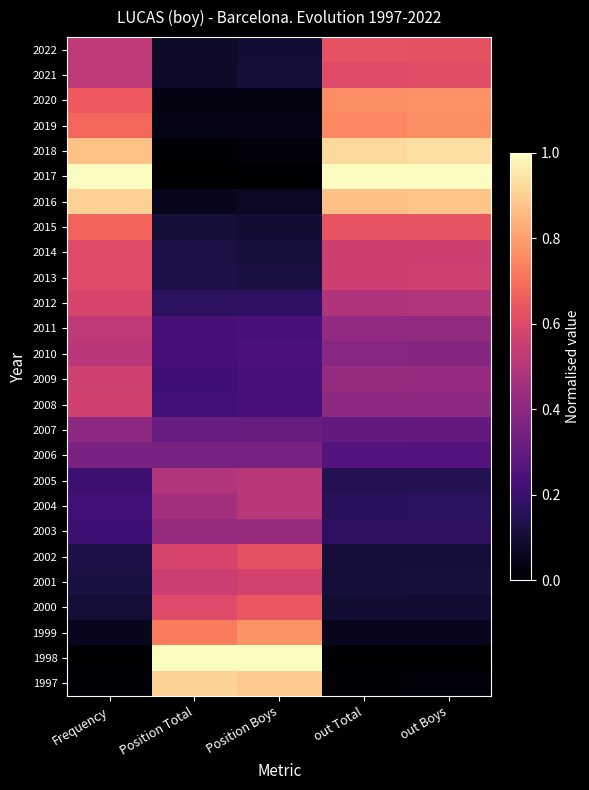

Reading left to right, list all the values displayed in this chart.

2022: Frequency=0.5	Position Total=0.1	Position Boys=0.1	out Total=0.6	out Boys=0.6
2021: Frequency=0.5	Position Total=0.1	Position Boys=0.1	out Total=0.6	out Boys=0.6
2020: Frequency=0.7	Position Total=0.0	Position Boys=0.0	out Total=0.8	out Boys=0.8
2019: Frequency=0.7	Position Total=0.0	Position Boys=0.0	out Total=0.8	out Boys=0.8
2018: Frequency=0.9	Position Total=0.0	Position Boys=0.0	out Total=0.9	out Boys=0.9
2017: Frequency=1.0	Position Total=0.0	Position Boys=0.0	out Total=1.0	out Boys=1.0
2016: Frequency=0.9	Position Total=0.1	Position Boys=0.1	out Total=0.9	out Boys=0.9
2015: Frequency=0.7	Position Total=0.1	Position Boys=0.1	out Total=0.6	out Boys=0.6
2014: Frequency=0.6	Position Total=0.1	Position Boys=0.1	out Total=0.6	out Boys=0.6
2013: Frequency=0.6	Position Total=0.1	Position Boys=0.1	out Total=0.6	out Boys=0.6
2012: Frequency=0.6	Position Total=0.2	Position Boys=0.2	out Total=0.5	out Boys=0.5
2011: Frequency=0.5	Position Total=0.2	Position Boys=0.2	out Total=0.4	out Boys=0.4
2010: Frequency=0.5	Position Total=0.2	Position Boys=0.2	out Total=0.4	out Boys=0.4
2009: Frequency=0.6	Position Total=0.2	Position Boys=0.2	out Total=0.4	out Boys=0.4
2008: Frequency=0.6	Position Total=0.2	Position Boys=0.2	out Total=0.4	out Boys=0.4
2007: Frequency=0.4	Position Total=0.3	Position Boys=0.3	out Total=0.3	out Boys=0.3
2006: Frequency=0.4	Position Total=0.3	Position Boys=0.3	out Total=0.3	out Boys=0.3
2005: Frequency=0.2	Position Total=0.5	Position Boys=0.5	out Total=0.1	out Boys=0.1
2004: Frequency=0.2	Position Total=0.5	Position Boys=0.5	out Total=0.2	out Boys=0.2
2003: Frequency=0.2	Position Total=0.4	Position Boys=0.4	out Total=0.2	out Boys=0.2
2002: Frequency=0.1	Position Total=0.6	Position Boys=0.6	out Total=0.1	out Boys=0.1
2001: Frequency=0.1	Position Total=0.5	Position Boys=0.6	out Total=0.1	out Boys=0.1
2000: Frequency=0.1	Position Total=0.6	Position Boys=0.6	out Total=0.1	out Boys=0.1
1999: Frequency=0.1	Position Total=0.7	Position Boys=0.8	out Total=0.1	out Boys=0.1
1998: Frequency=0.0	Position Total=1.0	Position Boys=1.0	out Total=0.0	out Boys=0.0
1997: Frequency=0.0	Position Total=0.9	Position Boys=0.9	out Total=0.0	out Boys=0.0